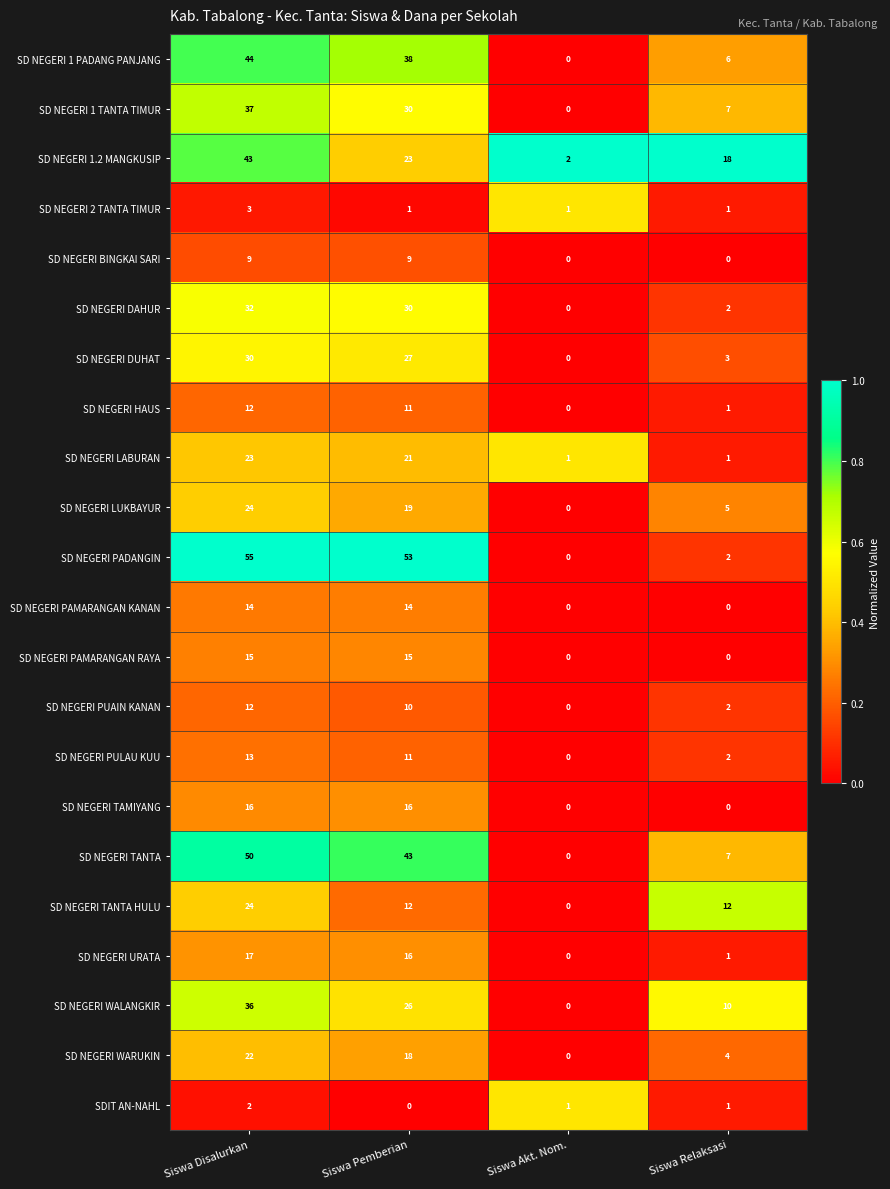

What is the average value of the SD NEGERI TANTA series?

25